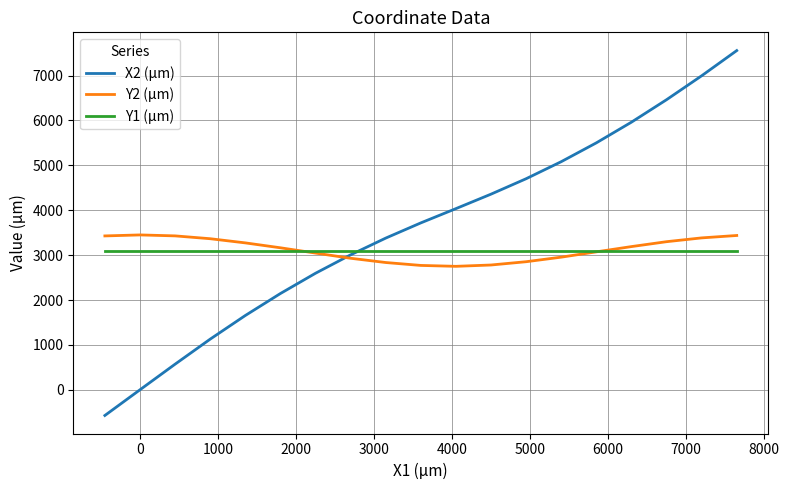

Which series has the largest total across all categories?

X2 (µm)